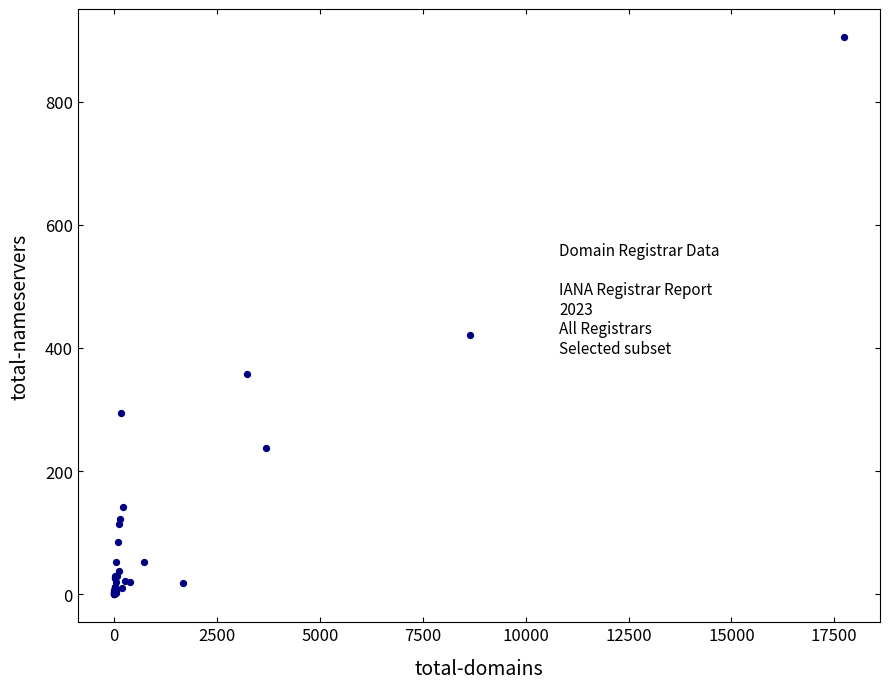

What Y value in the scatter plot is closest to 452?

421